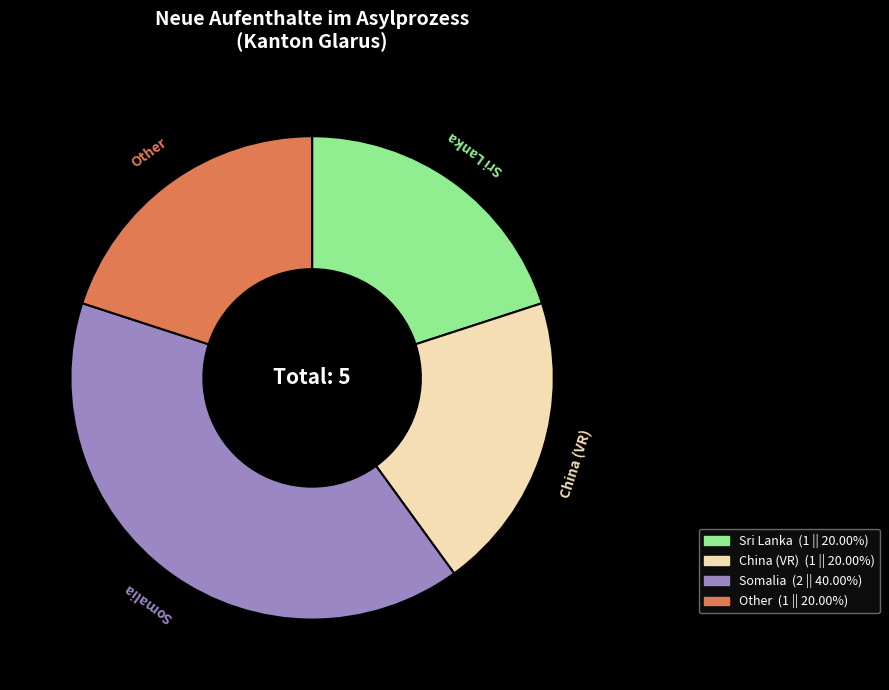

Is there any slice that represents more than half of the pie?

No